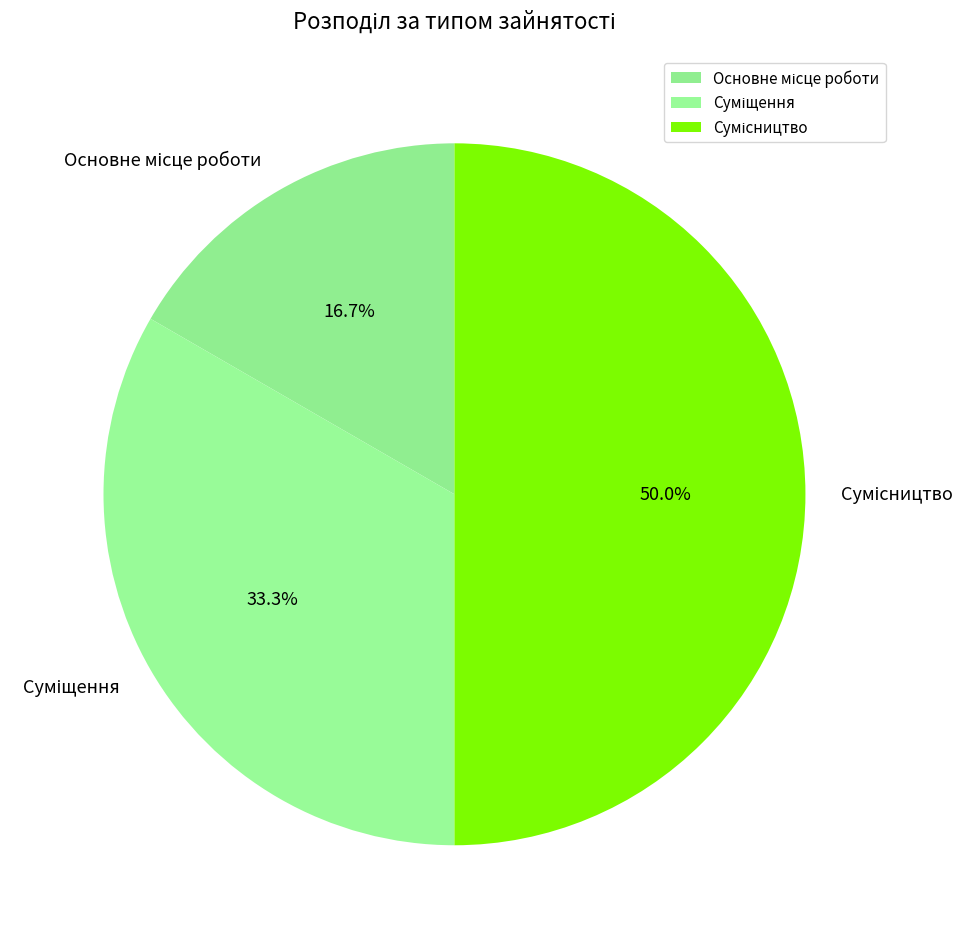

How many slices are in this pie chart?

3